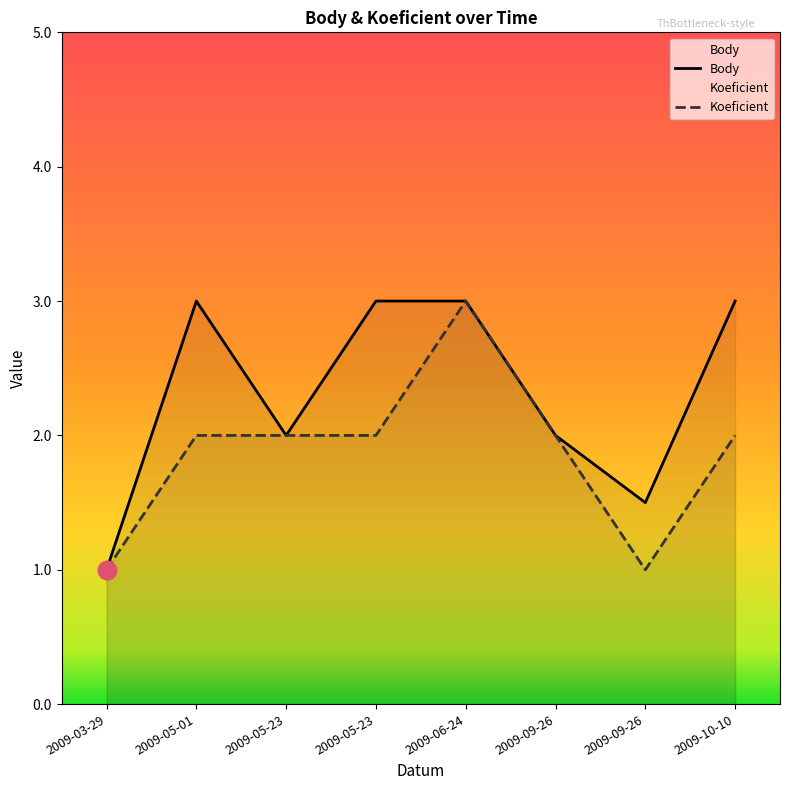

At which category is the sum across all series the highest?

2009-06-24